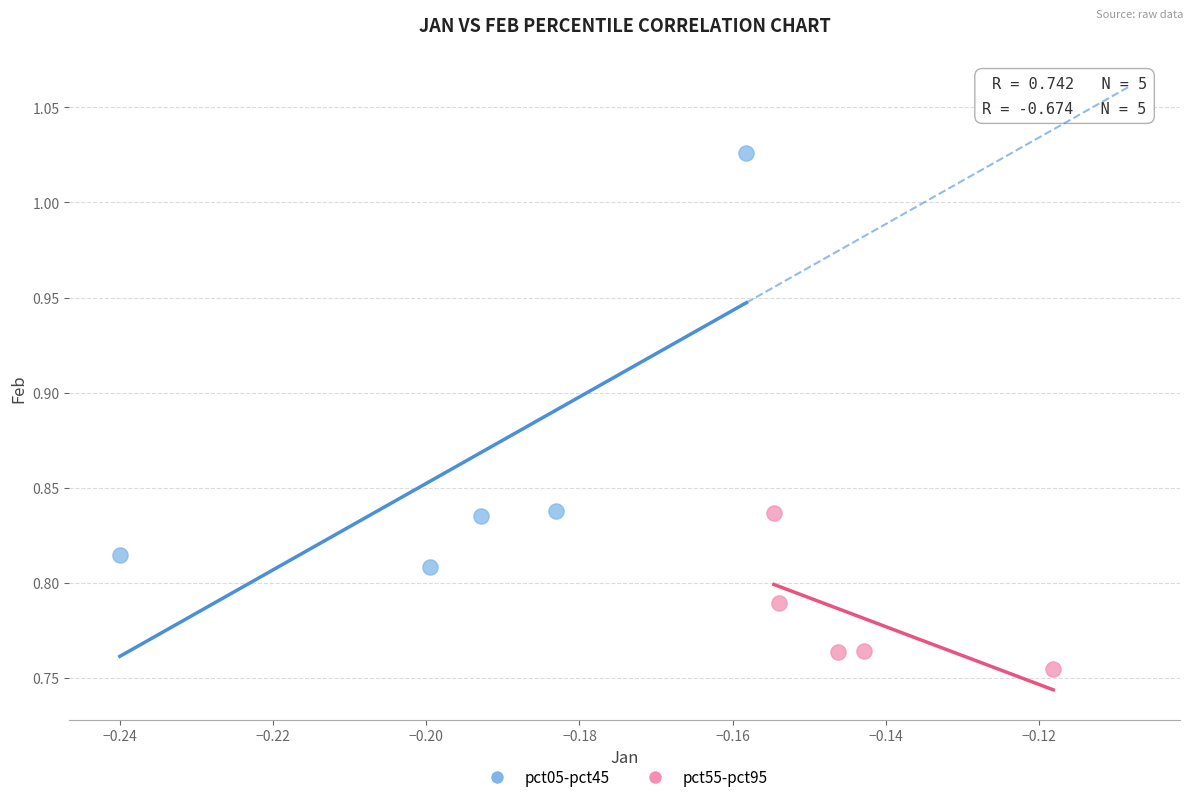

Which series has the widest spread of Y values?

pct05-pct45